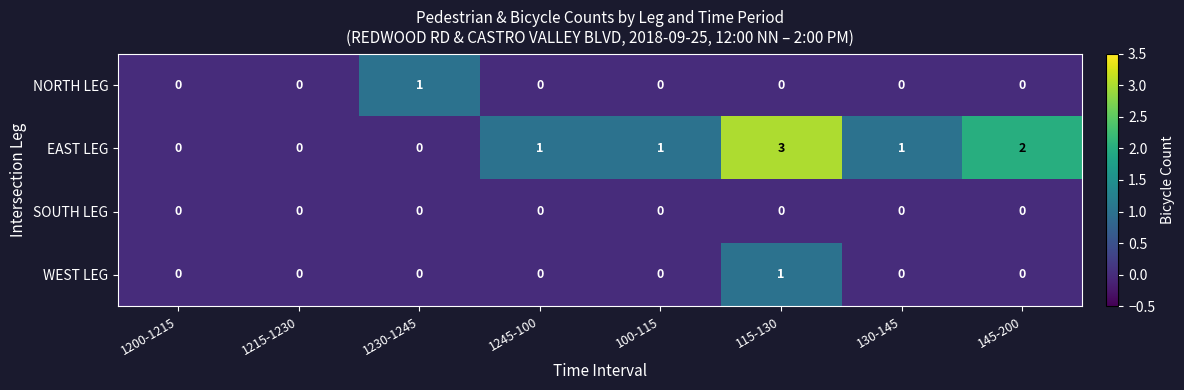

Which series has the widest spread of values?

EAST LEG